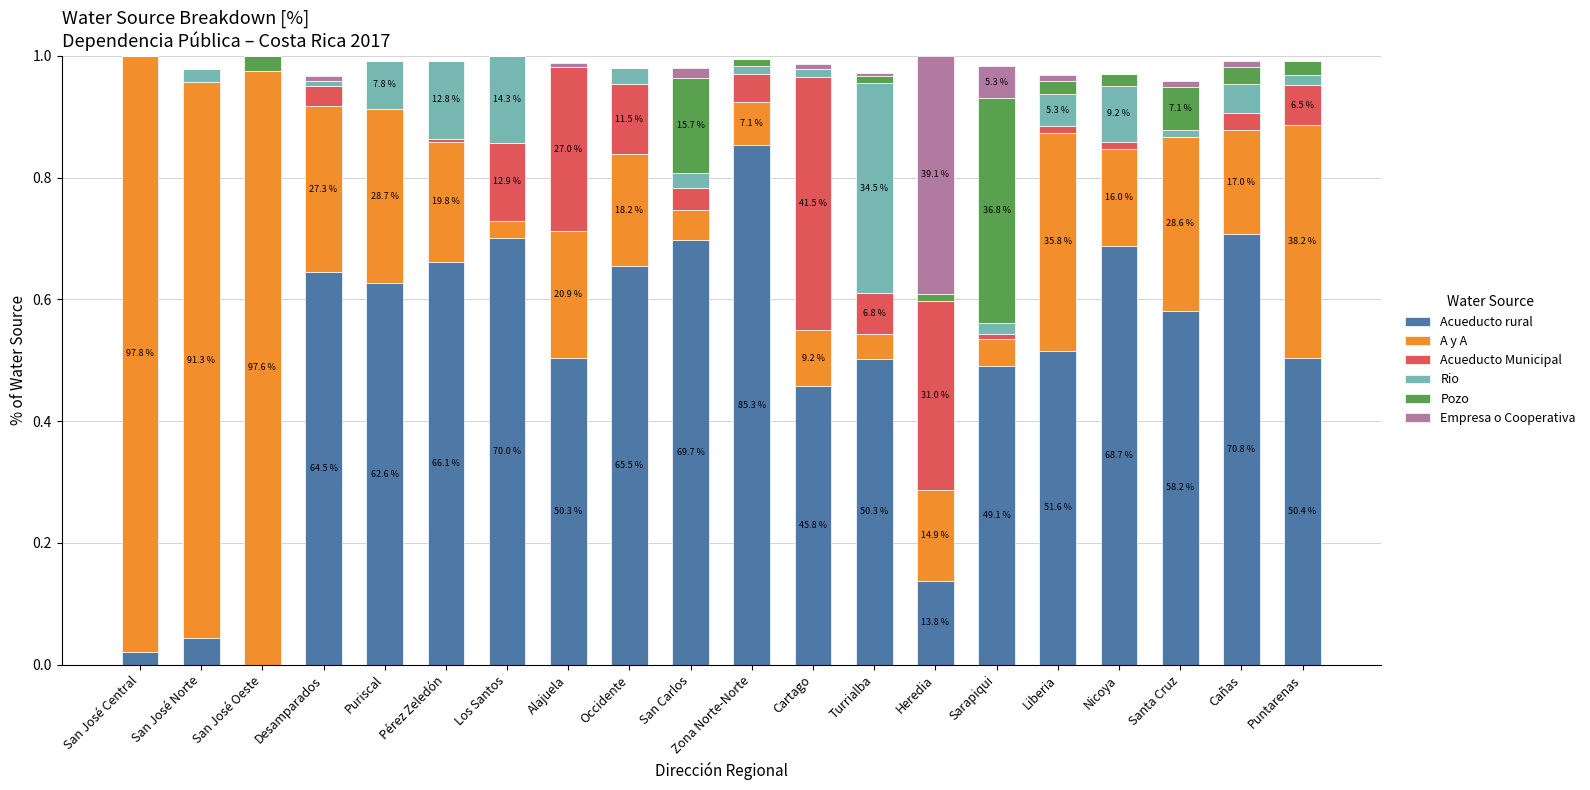

At which label does Acueducto rural reach its peak?

Zona Norte-Norte